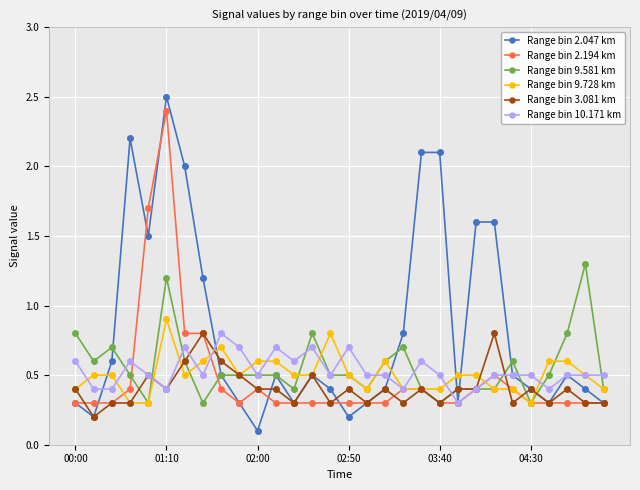

How many Range bin 10.171 km values are between 0 and 1?

30